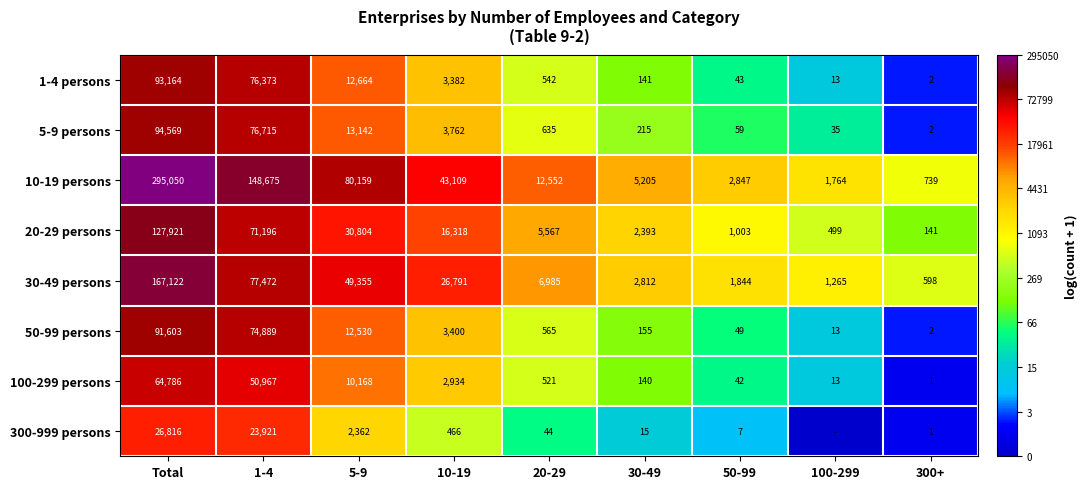

Where does the 30-49 persons series first go above 6985?

Total